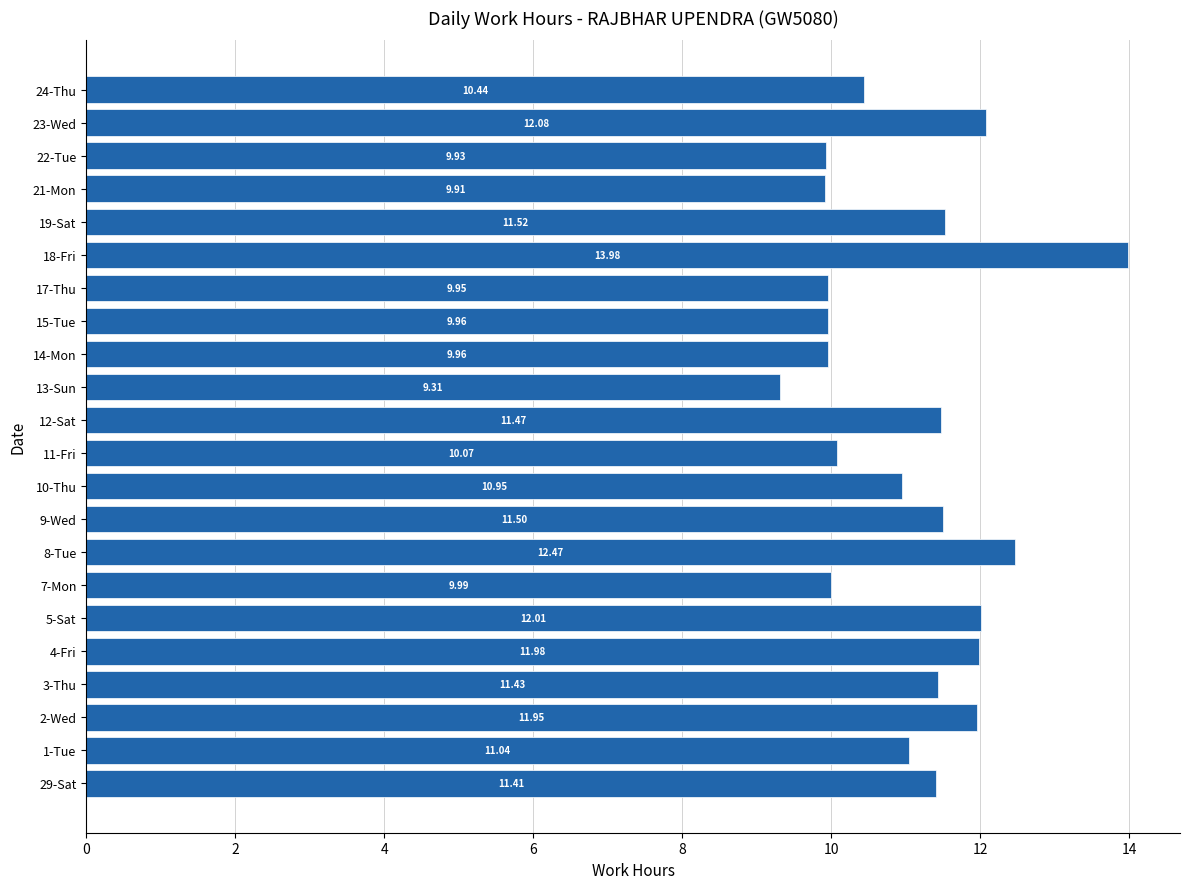

Does the chart contain stacked bars?

No